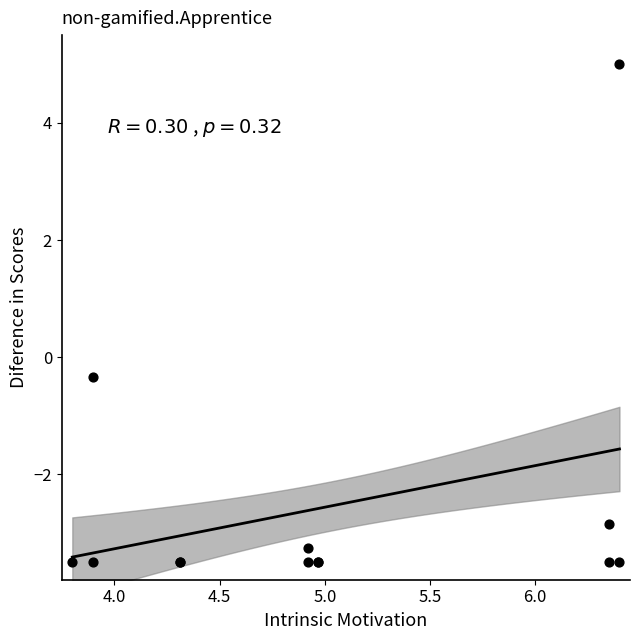

What Y value in the scatter plot is closest to 0?

-0.3